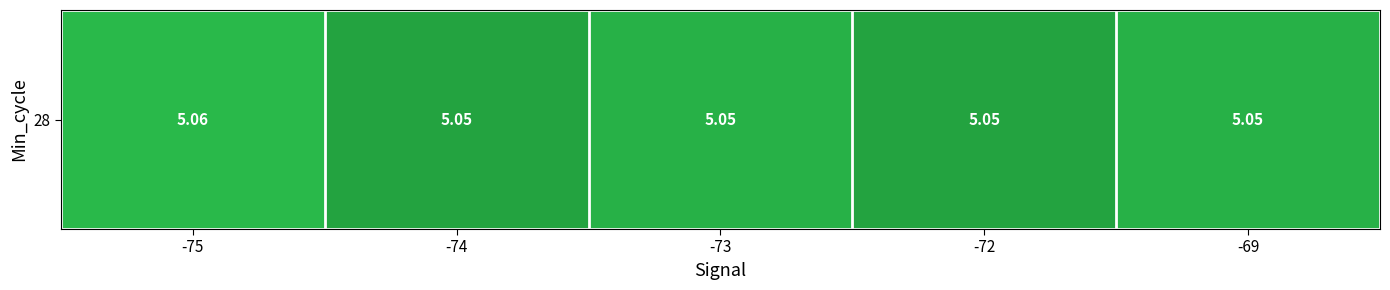

What is the ratio of the value at -74 to the value at -69?

1.0